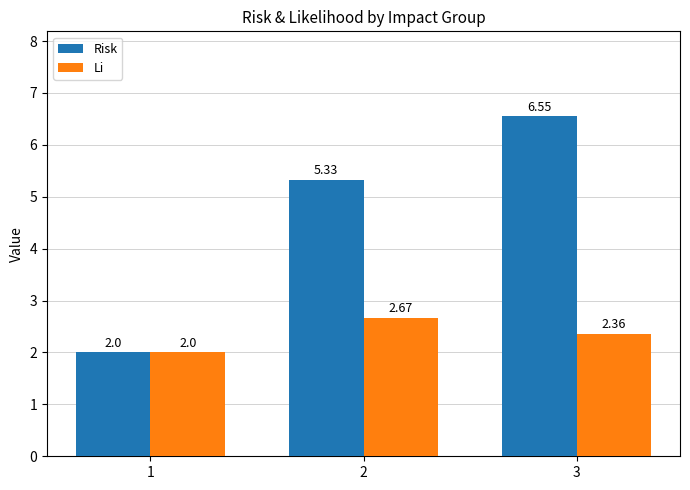

Which series has the widest spread of values?

Risk